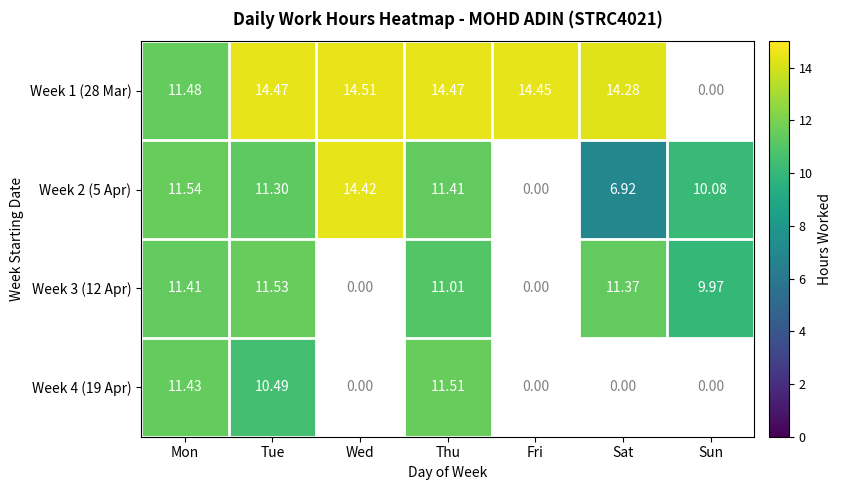

At which category is the sum across all series the highest?

Thu